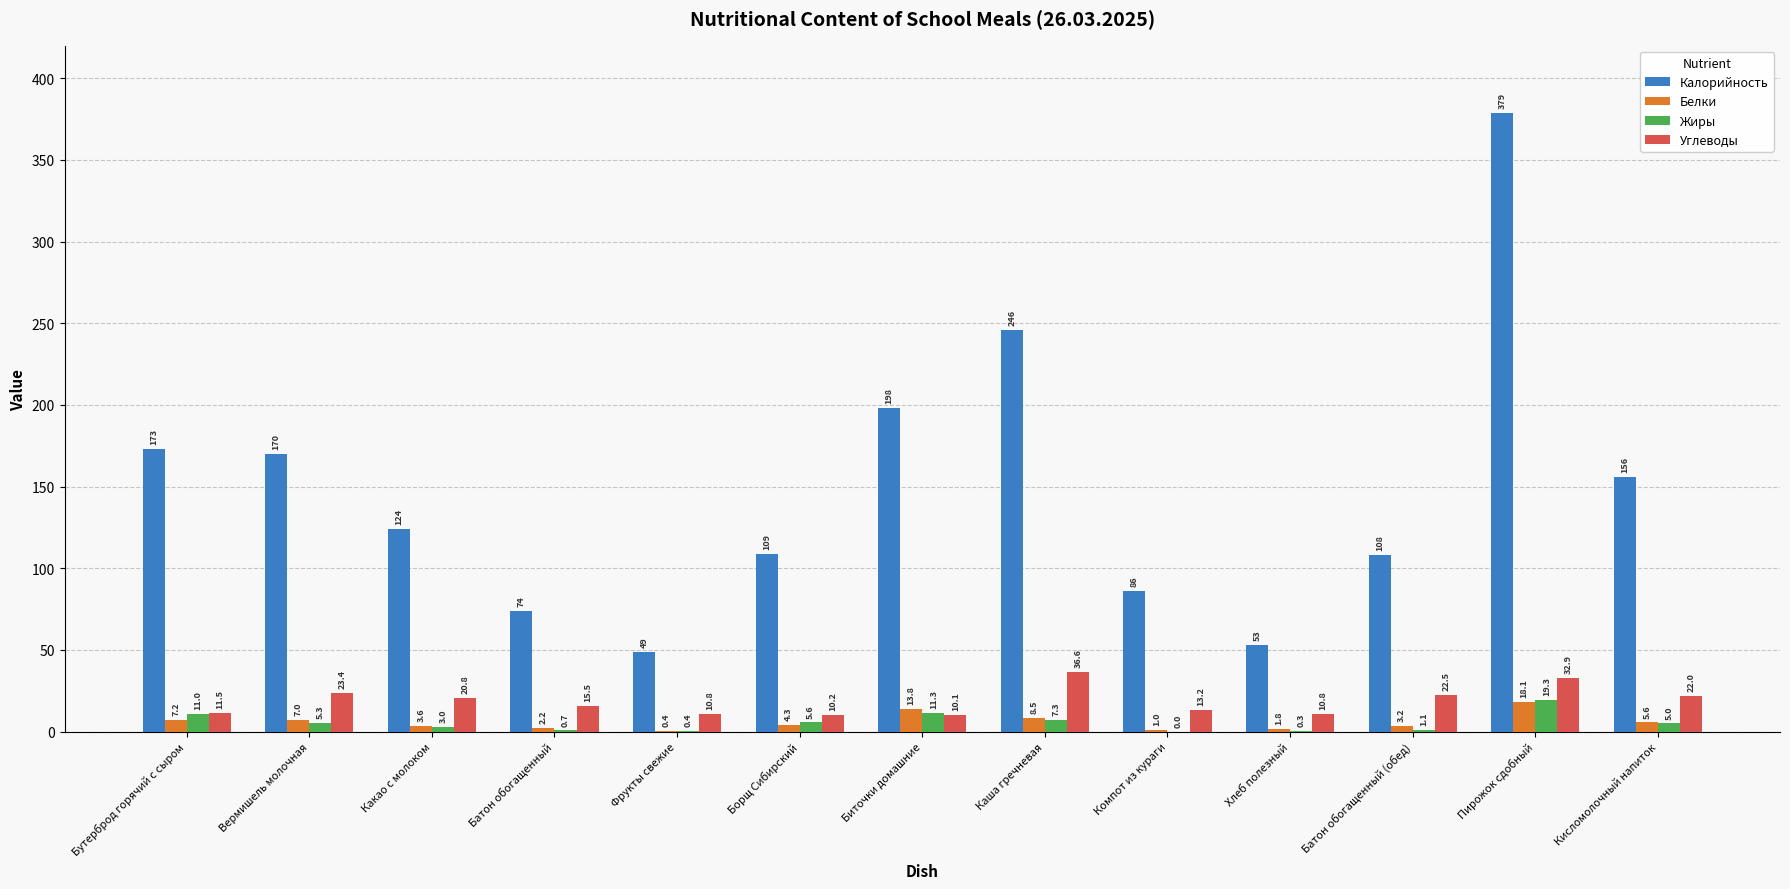

How many groups of bars are there?

13